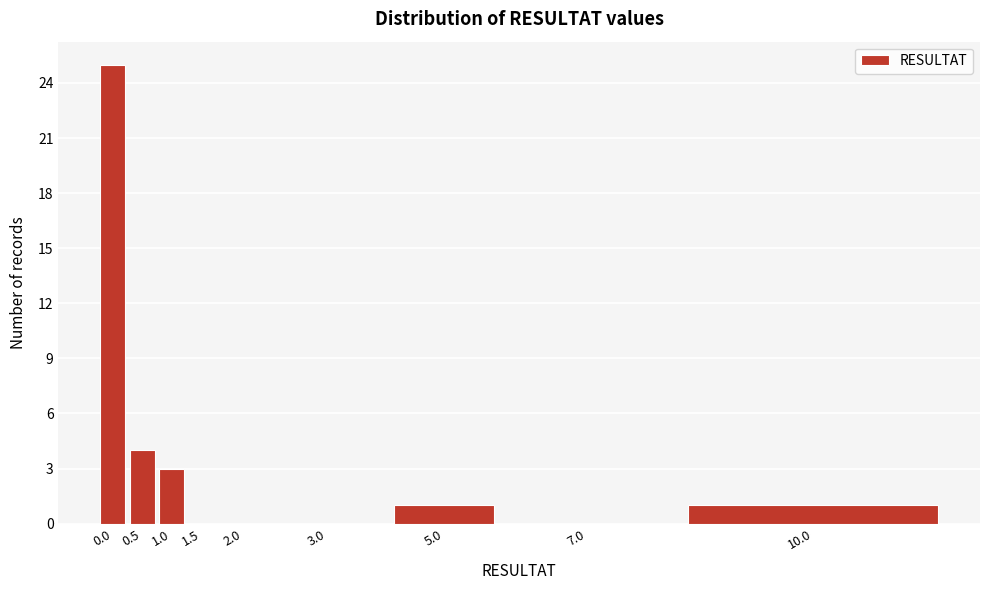

Reading left to right, what are all the values shown in this chart?

0.0=25	0.5=4	1.0=3	1.5=0	2.0=0	3.0=0	5.0=1	7.0=0	10.0=1